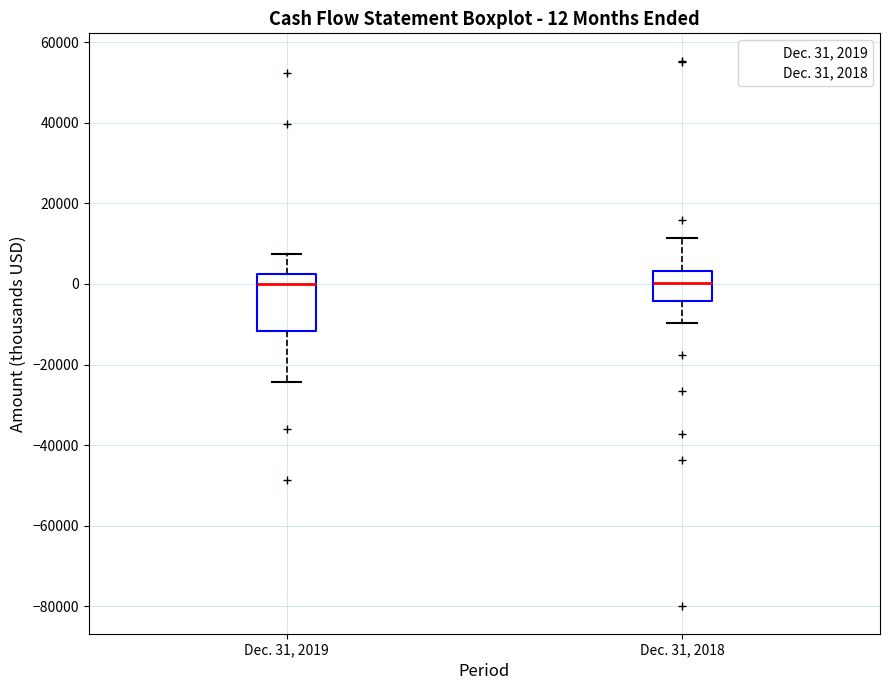

Which box is the tallest, from its lower edge to its upper edge?

Dec. 31, 2019